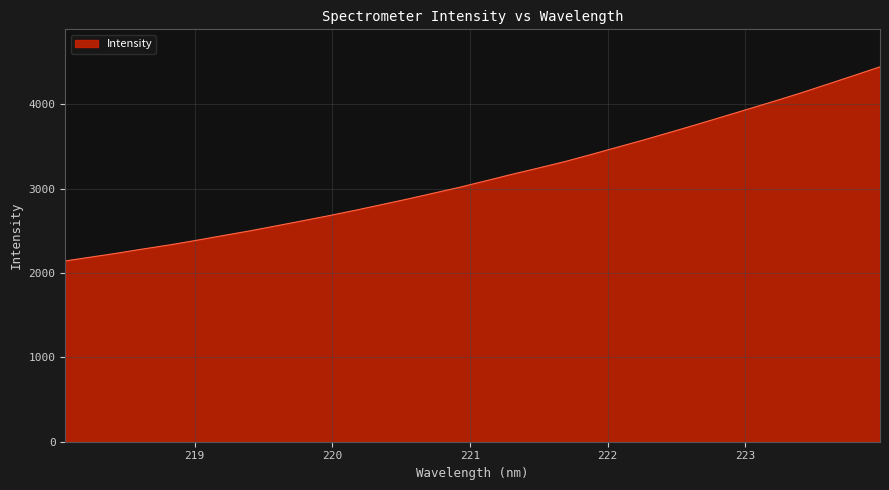

Count the number of data series in this chart.

1